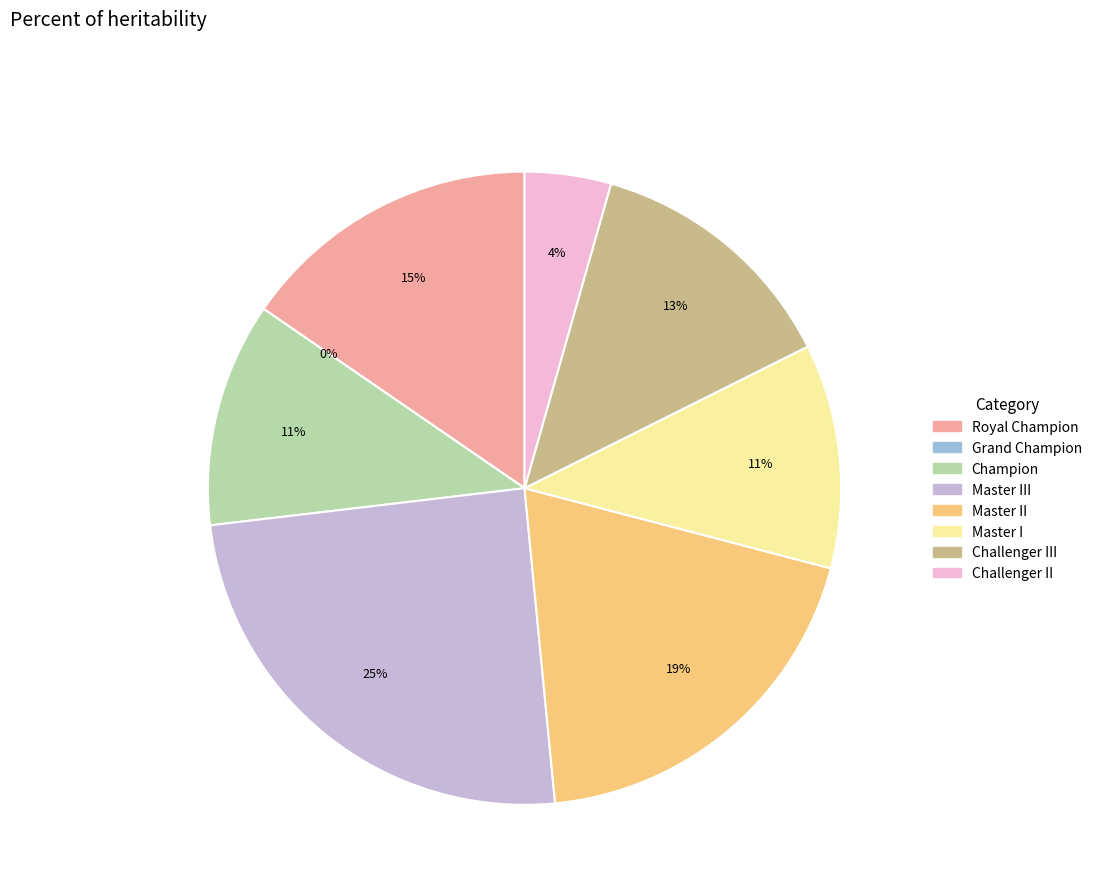

What percentage do Challenger II and Grand Champion together represent?

4.4%